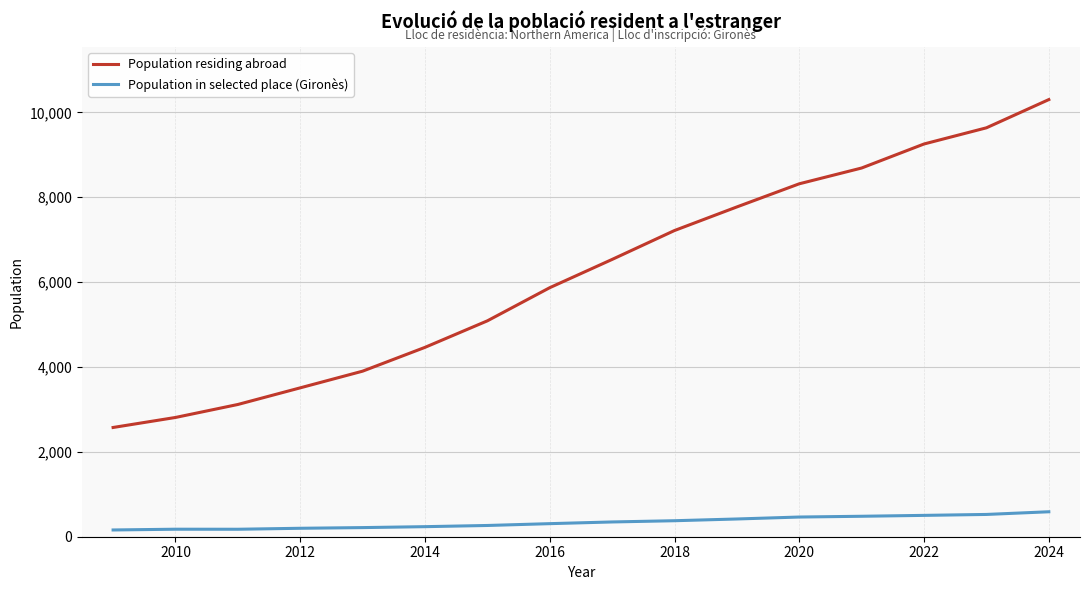

Which series has the largest range (max minus min)?

Population residing abroad